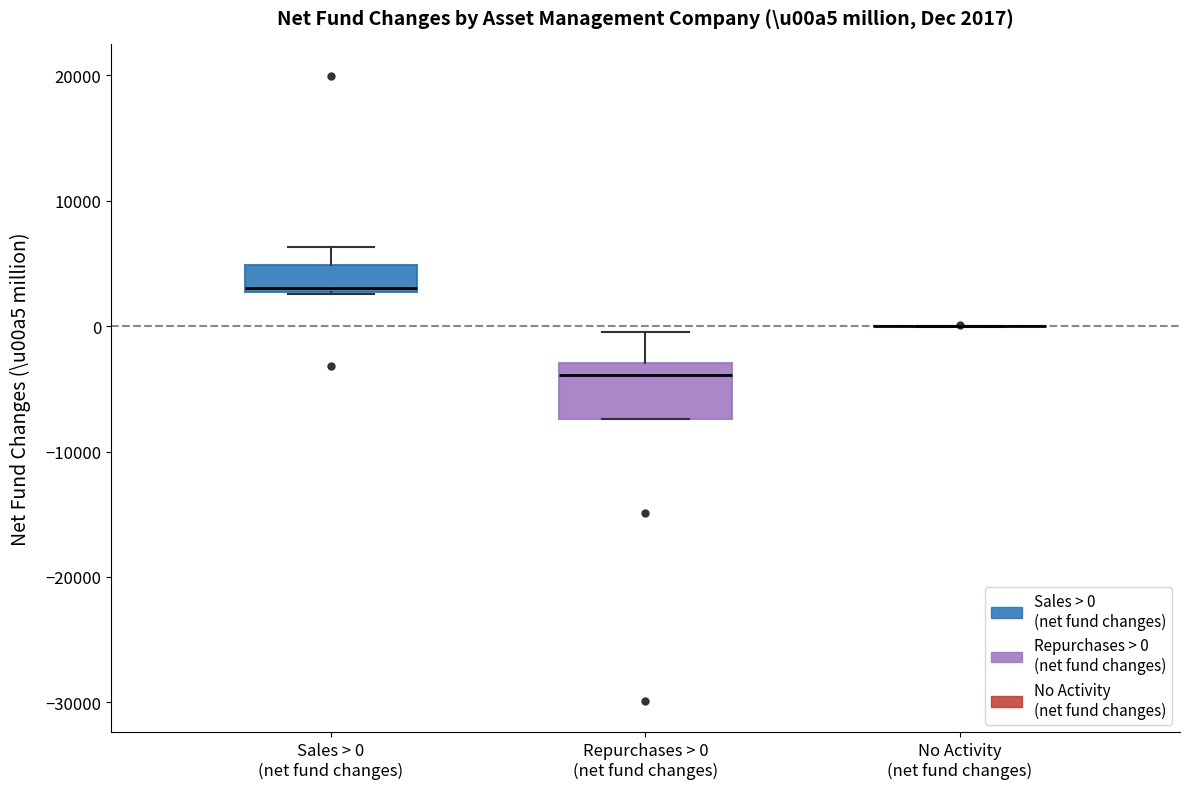

Comparing the boxes themselves (not the whiskers), which one is the tallest?

Repurchases > 0 (net fund changes)